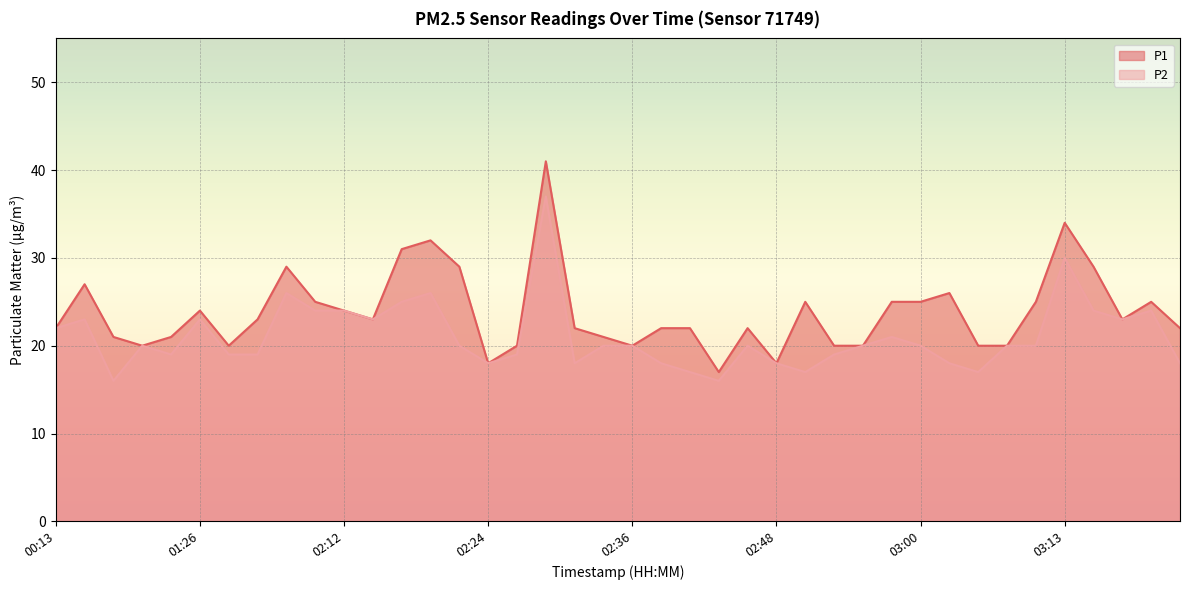

True or false: P2 and P1 cross at least once.

False